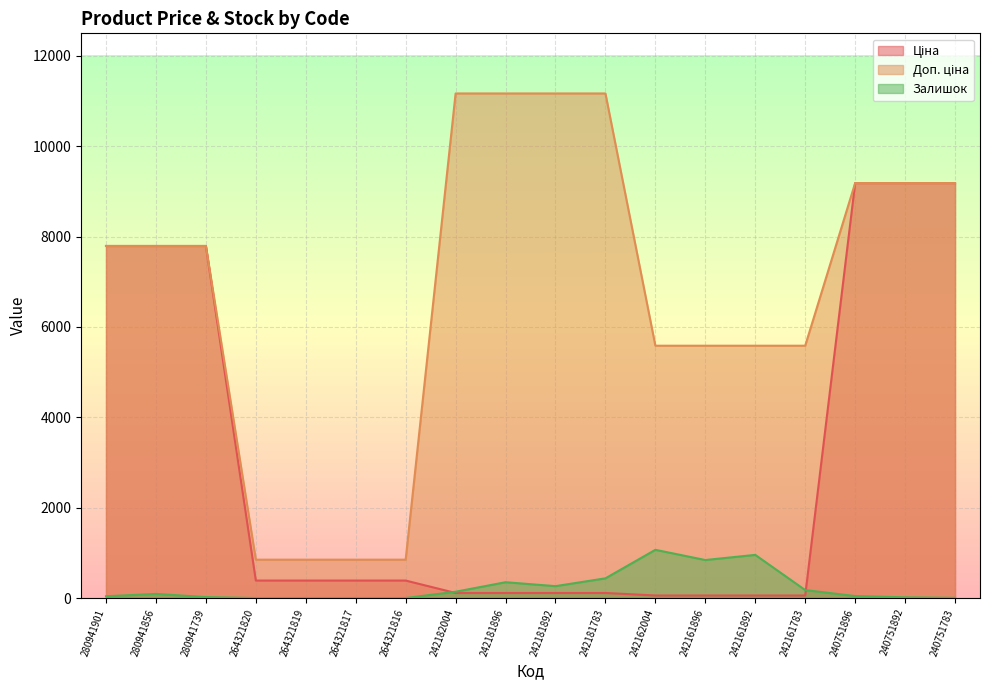

At which category is the sum across all series the highest?

240751896